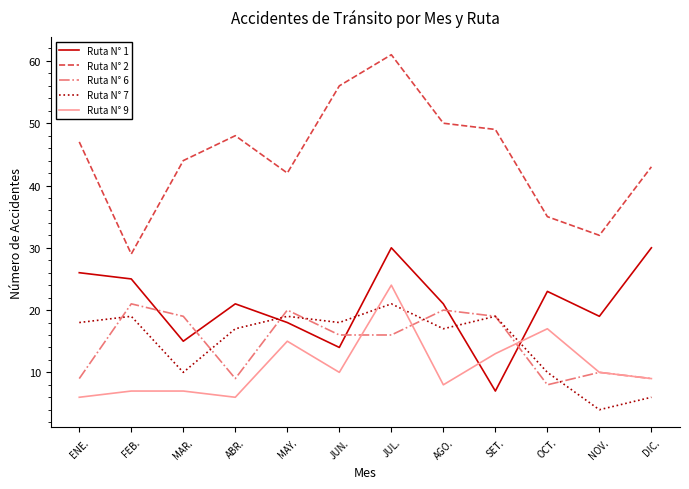

What position from the right is MAR.?

10